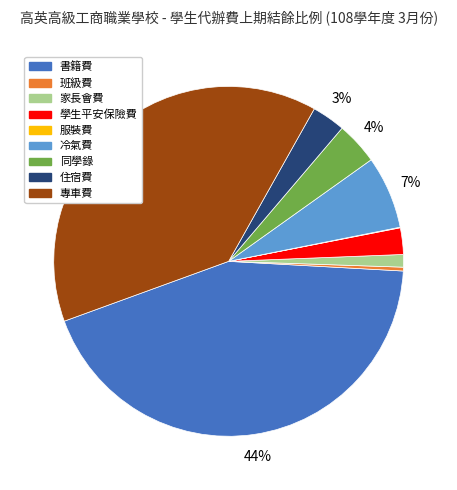

To the nearest percent, what percentage of the pie is 學生平安保險費?

2%